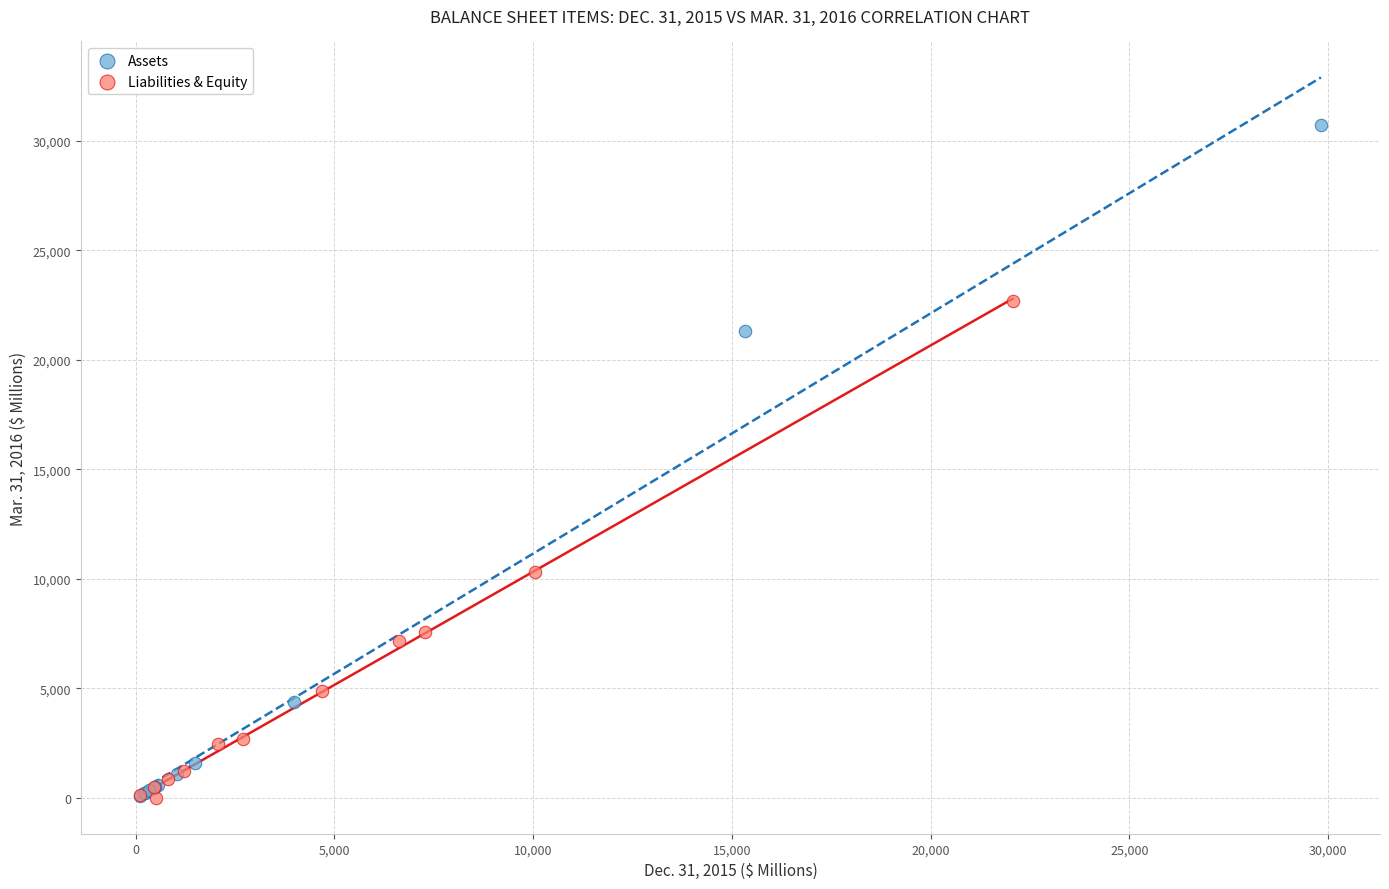

Which series contains the highest Y value?

Assets